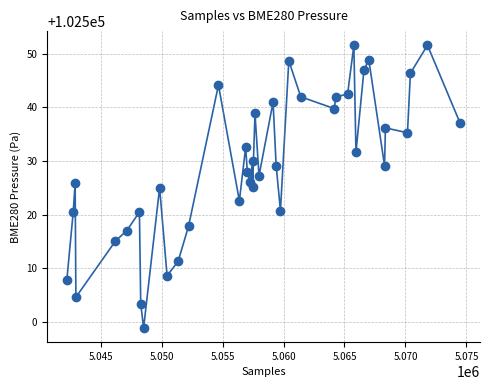

What is the range of X values (max minus min)?

32260.0